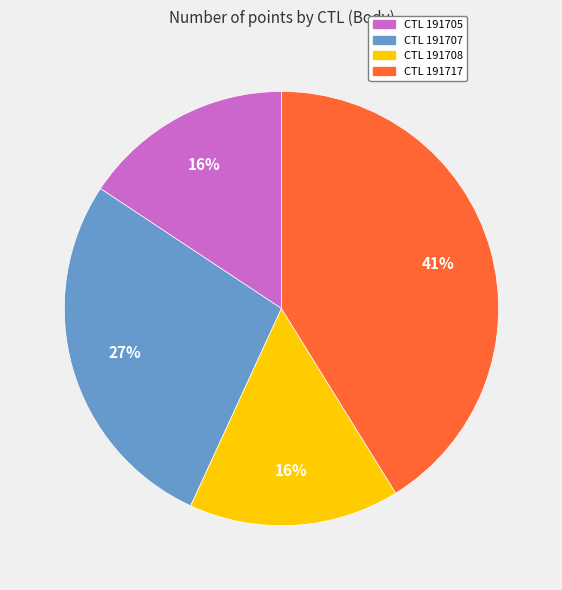

To the nearest percent, what is the difference between the largest and smallest slice percentages?

25%